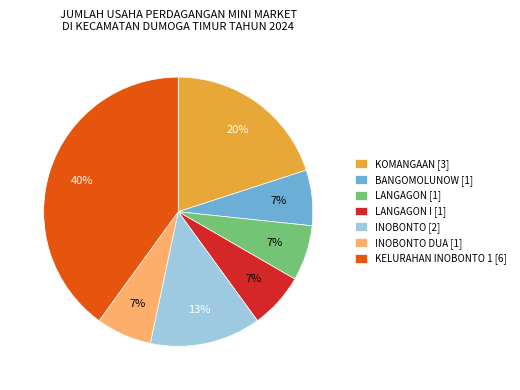

How many segments does this pie chart have?

7